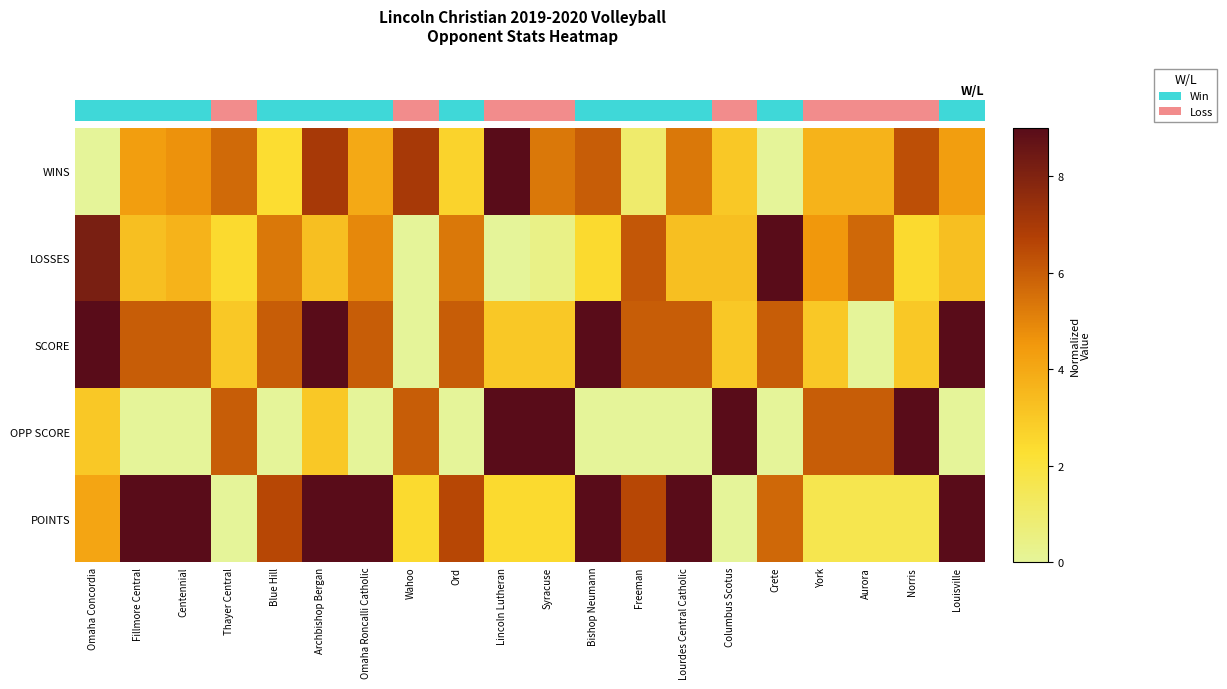

Between Centennial and Omaha Roncalli Catholic, which is larger?

Centennial